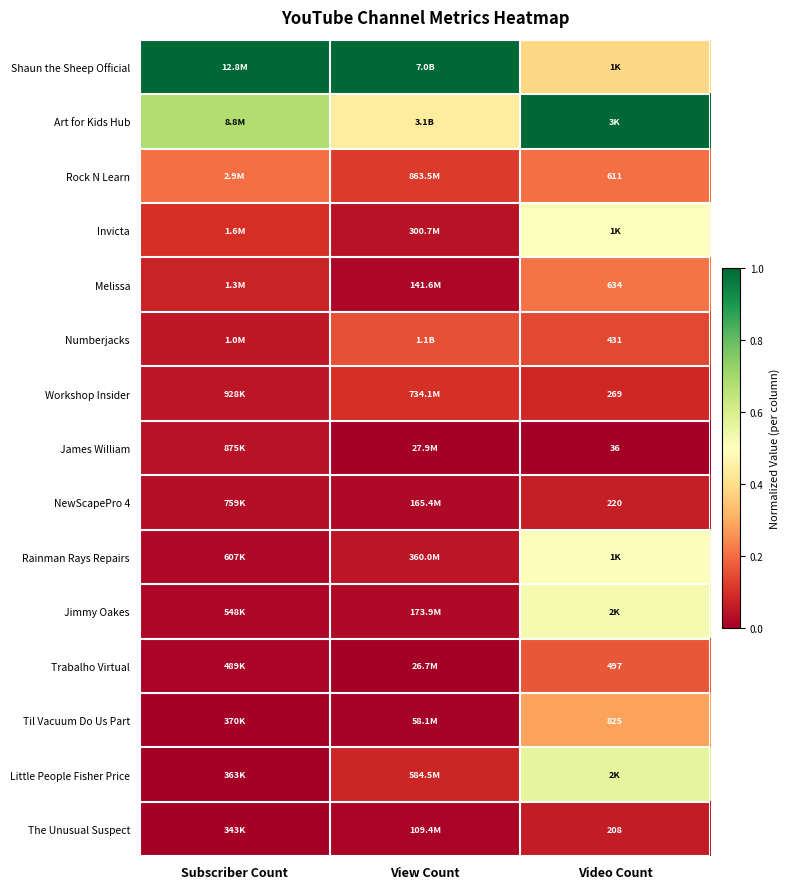

Rank the categories by Til Vacuum Do Us Part value from highest to lowest.

Video Count, View Count, Subscriber Count